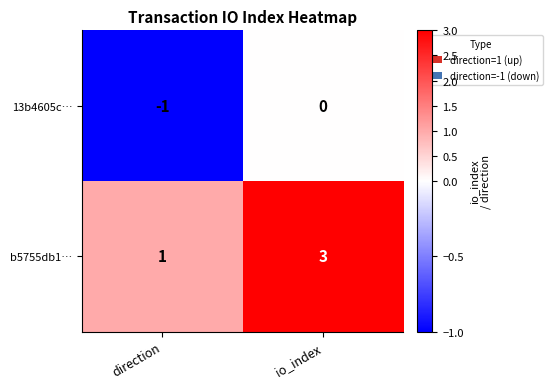

Where is b5755db1… nearest to the value 2?

direction